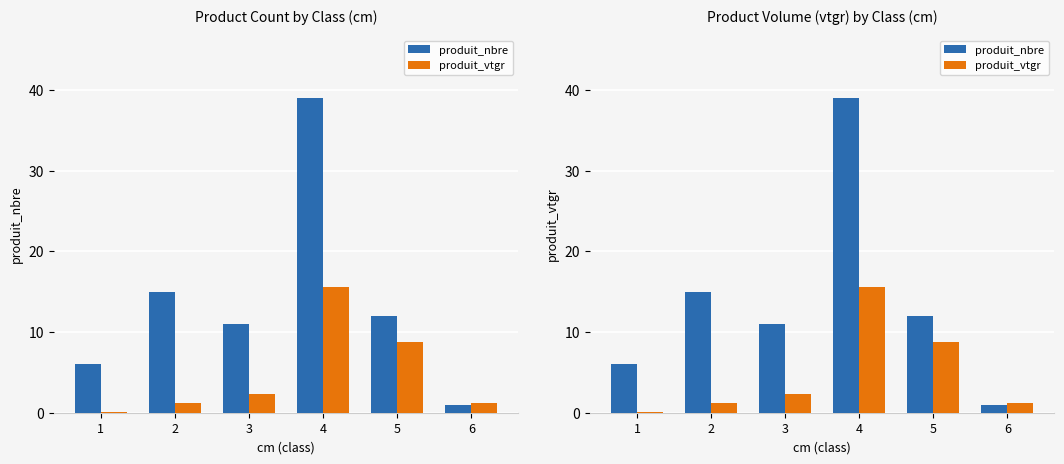

Is the value of produit_nbre at 2 greater than the value of produit_vtgr at 6?

Yes